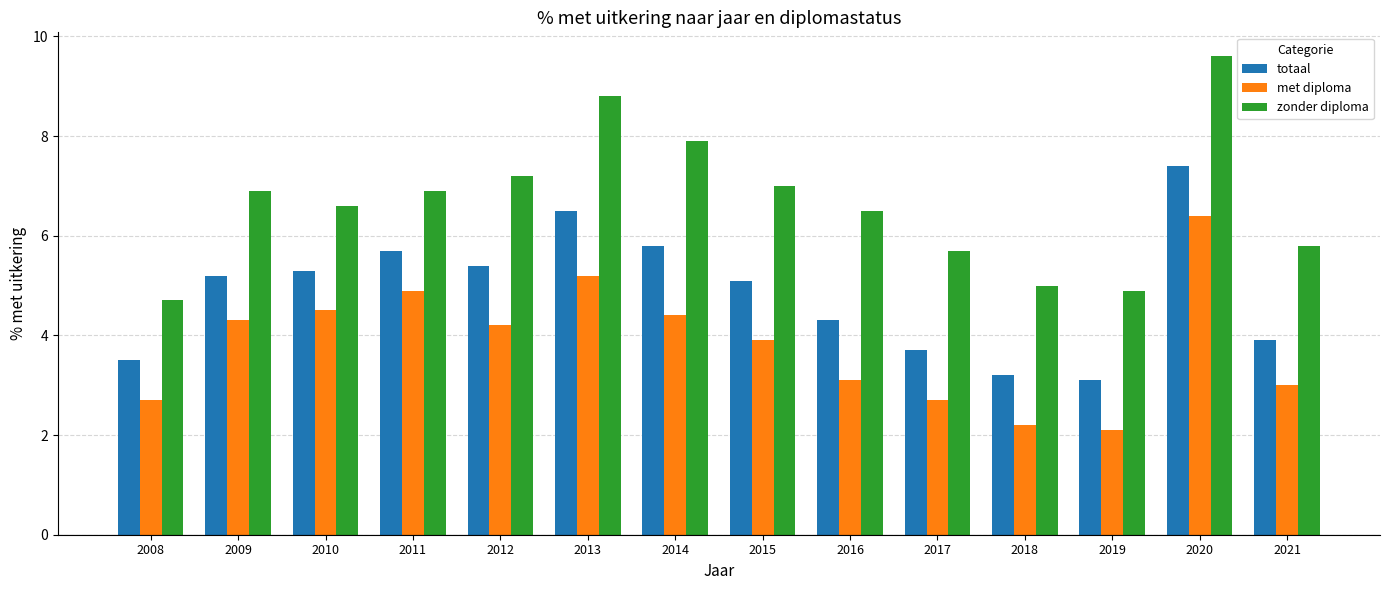

What is the greatest value displayed?

9.6